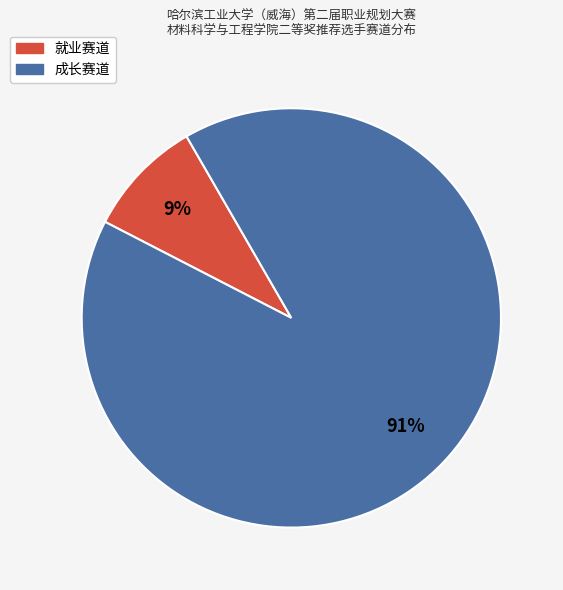

Approximately how many times larger is the value at 就业赛道 compared to 成长赛道?

0.1